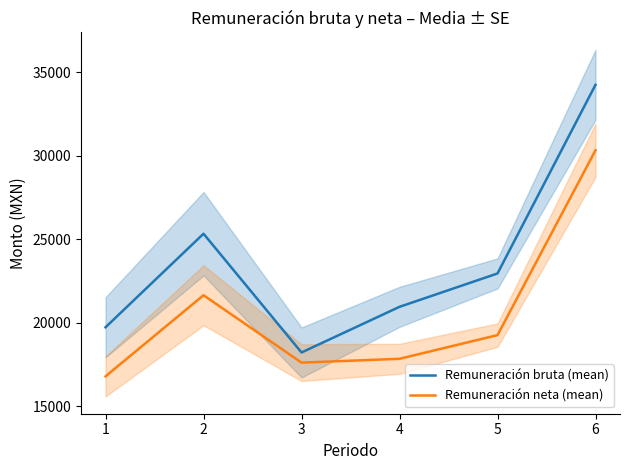

Is the value of Remuneración bruta (mean) at 2 greater than the value of Remuneración neta (mean) at 4?

Yes